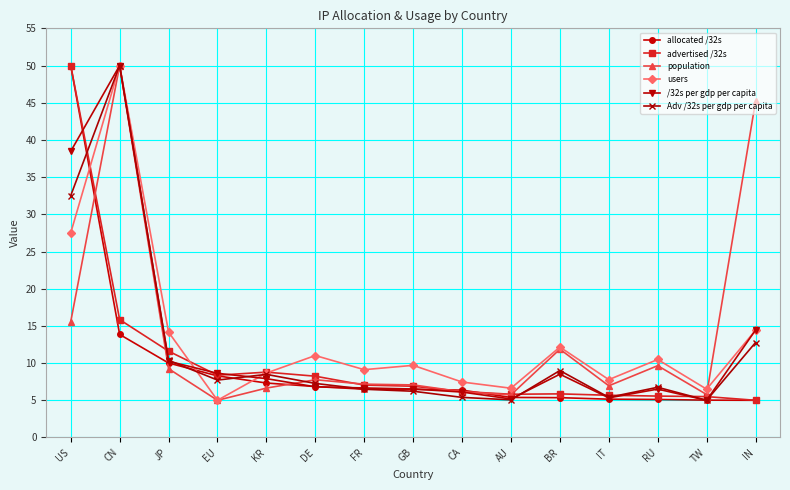

Which series changed the most between US and IT?

allocated /32s